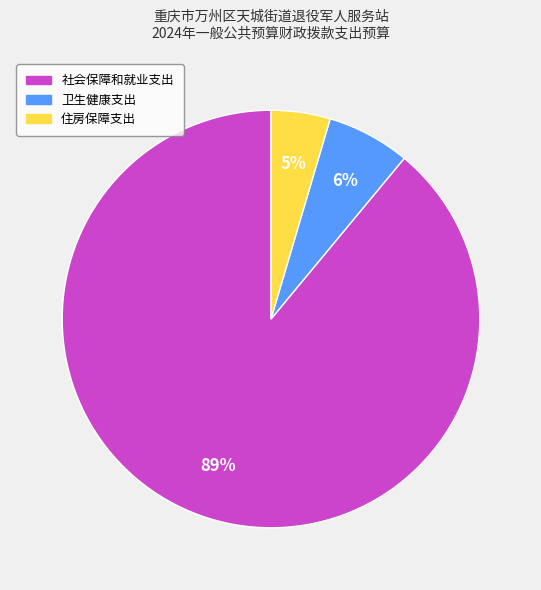

How many slices are in this pie chart?

3